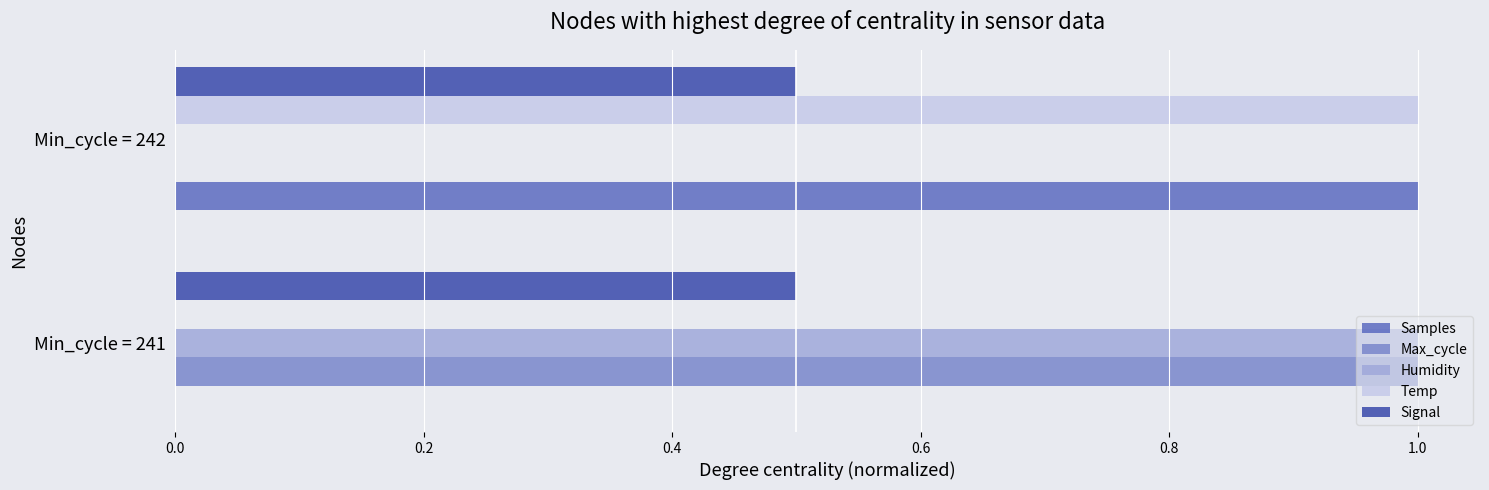

Is it true that Max_cycle equals -0.5 at Min_cycle = 242?

False